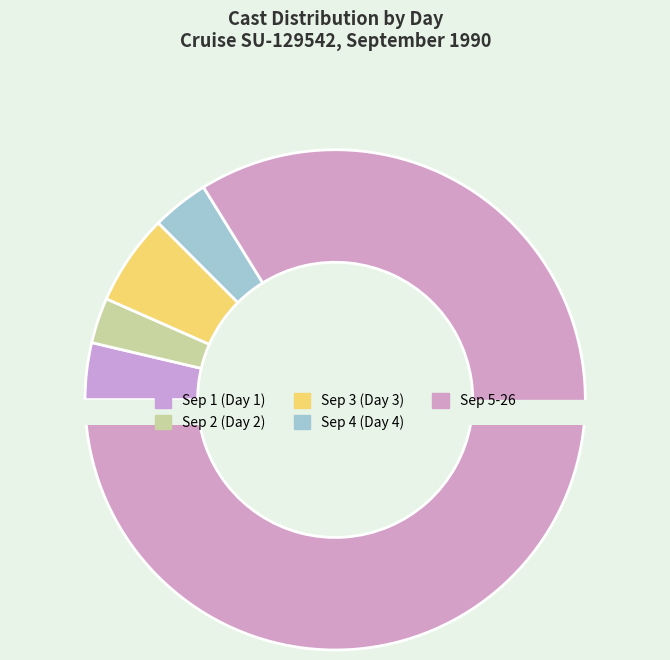

Which category has the biggest portion of the pie?

Day 5+